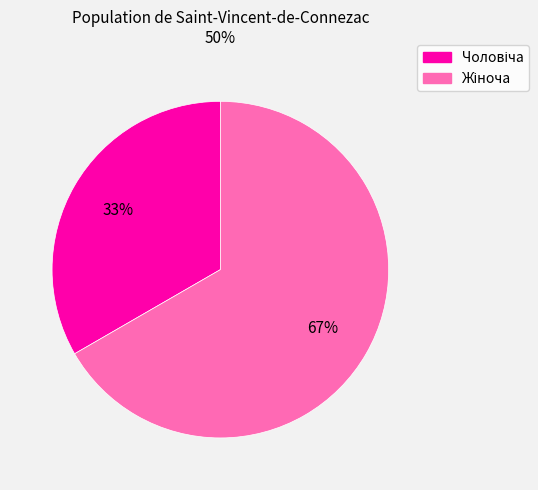

How many slices are in this pie chart?

2